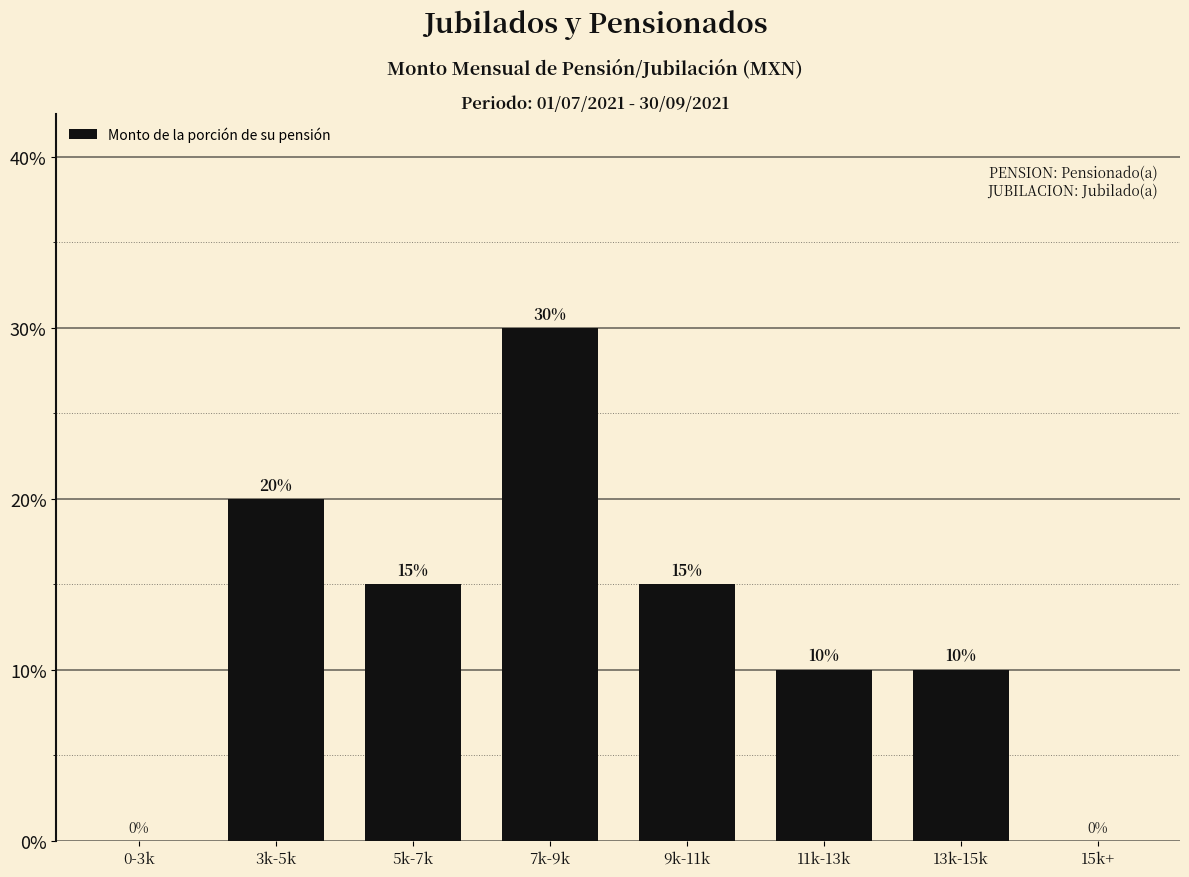

Does the chart contain stacked bars?

No